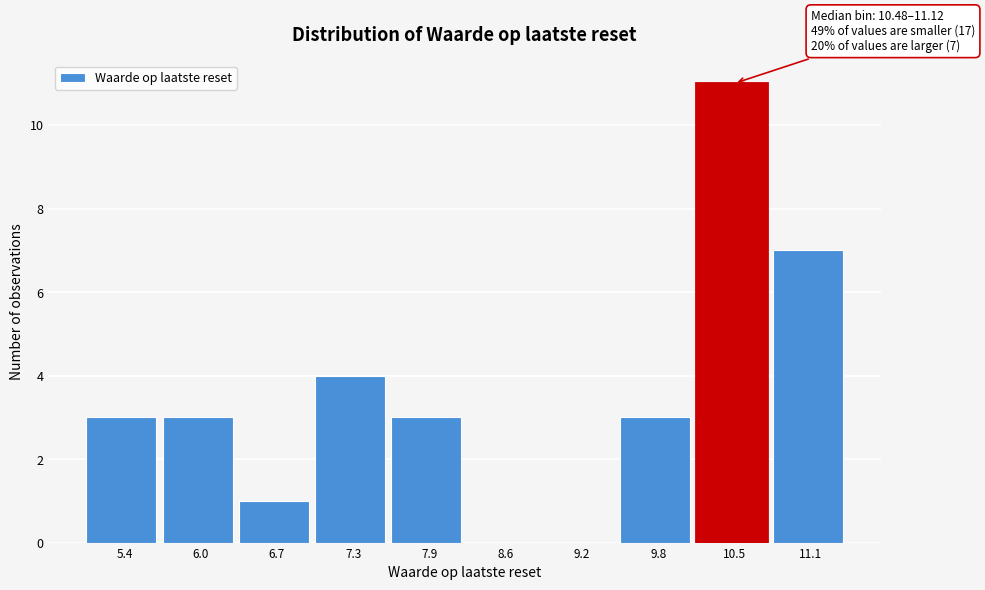

Reading left to right, list all the values displayed in this chart.

5.4=3	6.0=3	6.7=1	7.3=4	7.9=3	8.6=0	9.2=0	9.8=3	10.5=11	11.1=7